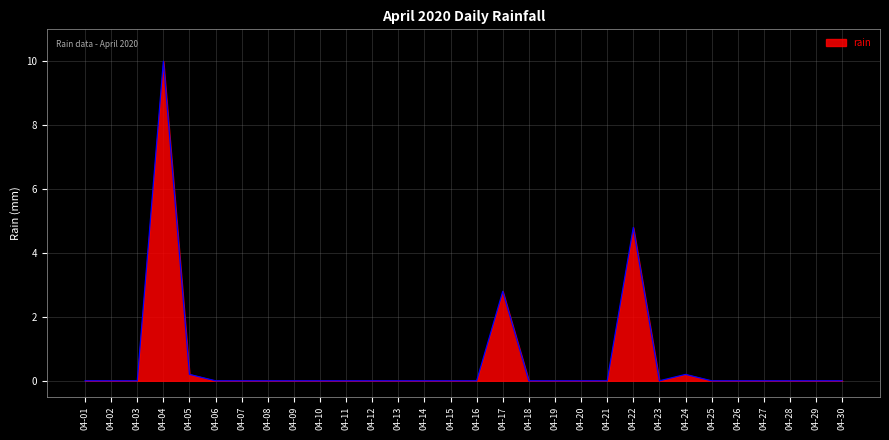

Where is the data nearest to the value 5?

04-22